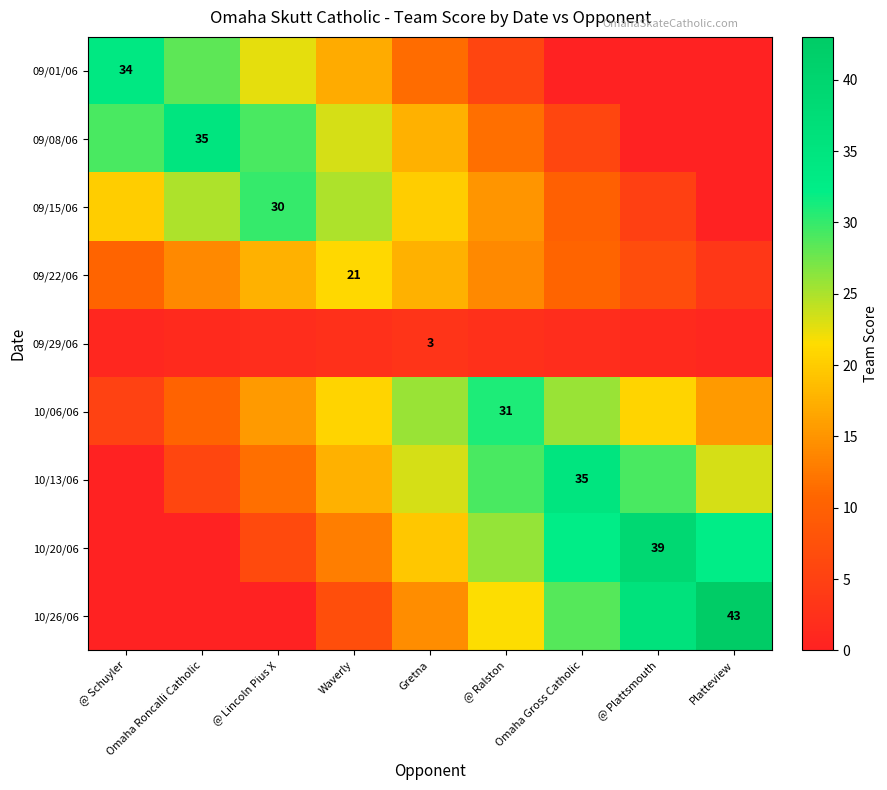

Is it true that 09/22/06 equals 1.2 at Platteview?

False